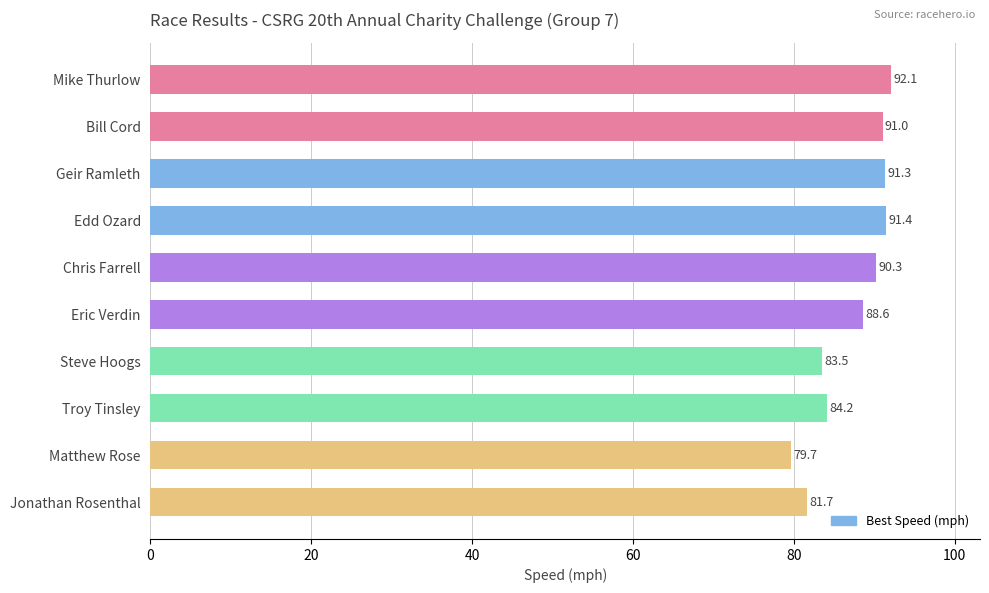

Reading bottom to top, transcribe all the data shown in this chart.

Jonathan Rosenthal=81.7	Matthew Rose=79.7	Troy Tinsley=84.2	Steve Hoogs=83.5	Eric Verdin=88.6	Chris Farrell=90.3	Edd Ozard=91.4	Geir Ramleth=91.3	Bill Cord=91.0	Mike Thurlow=92.1